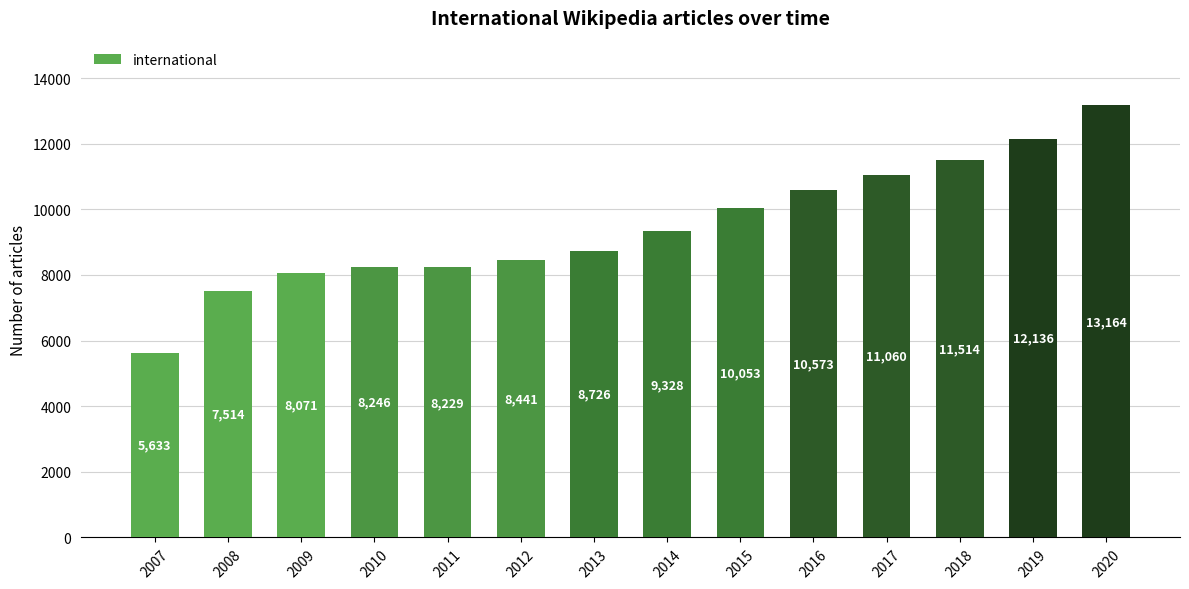

Is it true that the value at 2010 is 14745?

False